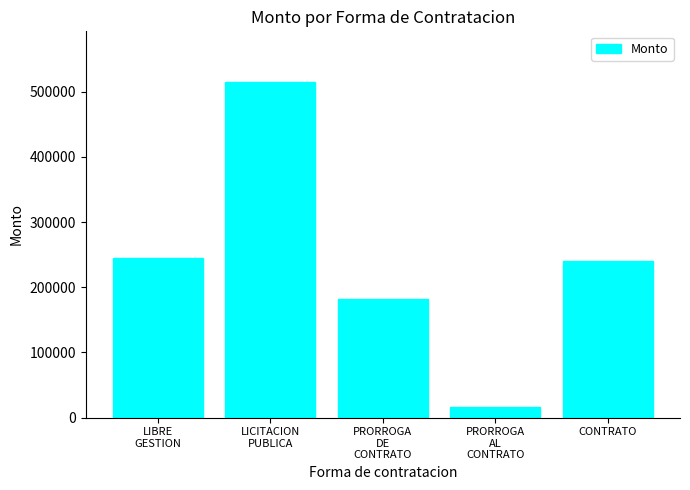

What is the average value?

239966.7